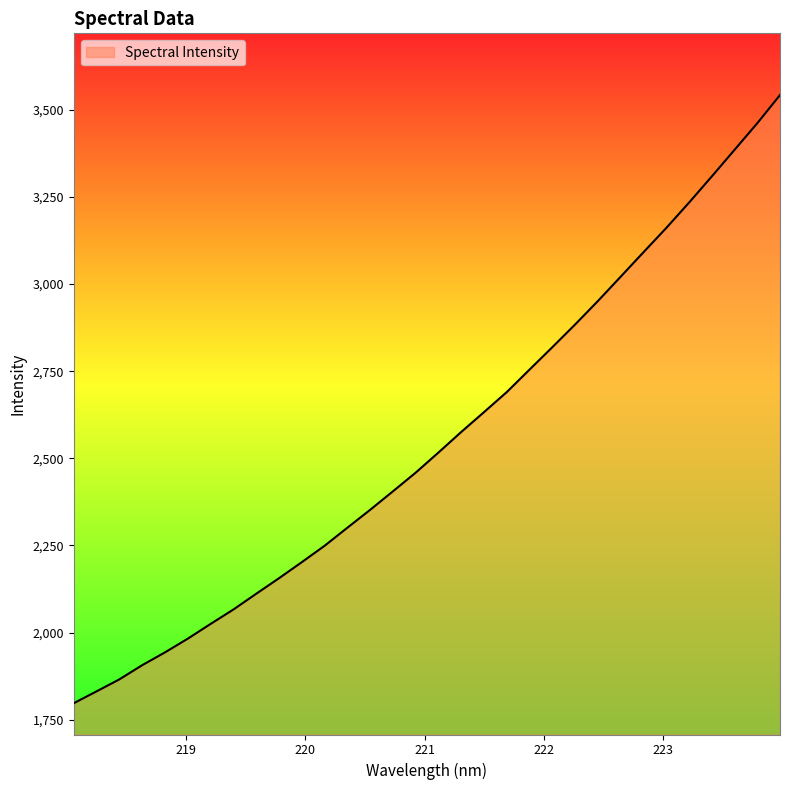

What is the maximum value shown in the chart?

3542.4